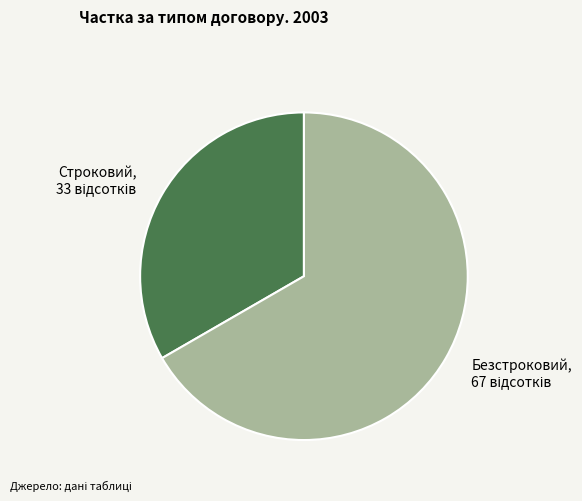

Does Строковий represent more than half of the total?

No